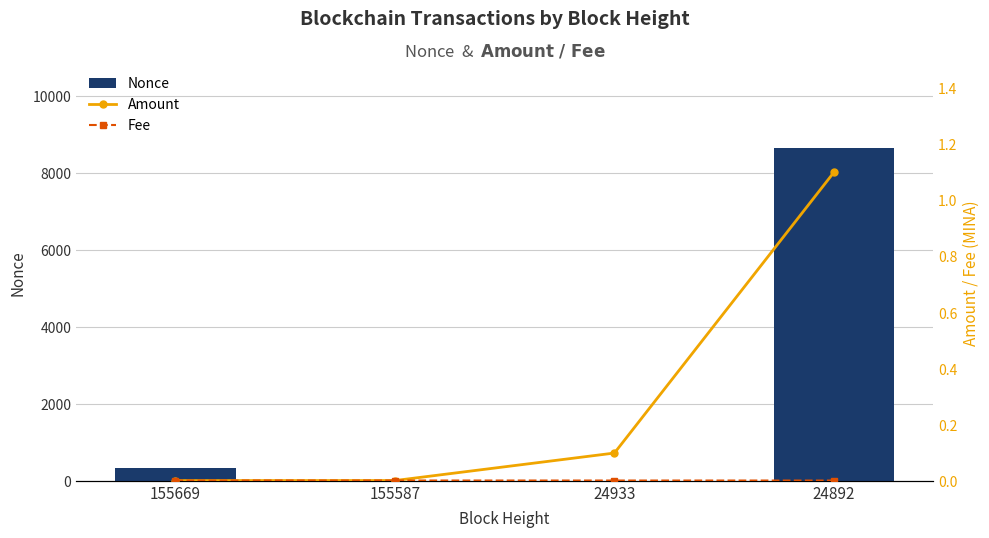

Which series has the largest range (max minus min)?

Nonce